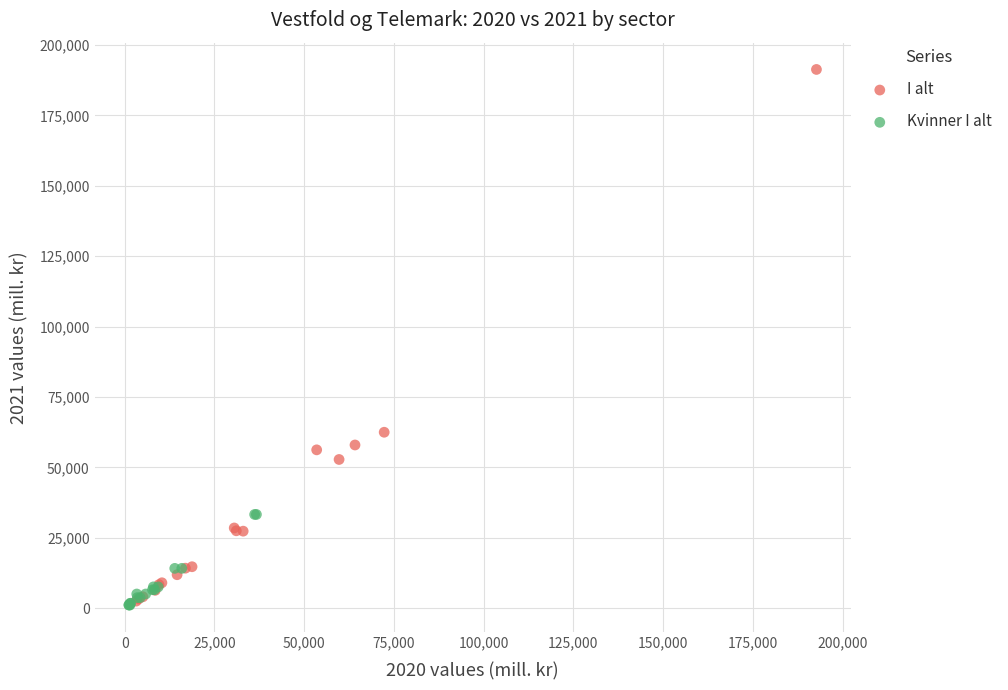

Which series reaches the maximum Y coordinate?

I alt